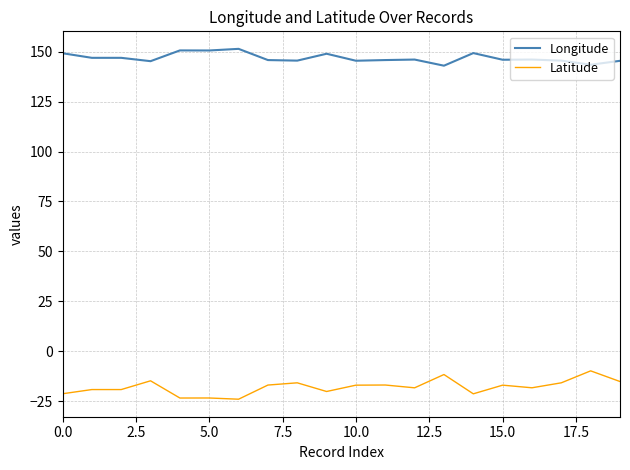

Which series has the largest total across all categories?

Longitude